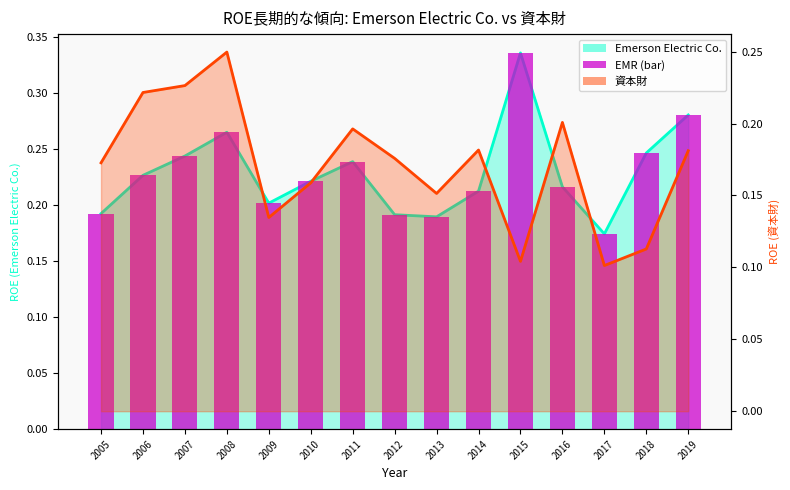

Reading right to left, what are all the values shown in this chart?

Emerson Electric Co.: 2019=0.3	2018=0.2	2017=0.2	2016=0.2	2015=0.3	2014=0.2	2013=0.2	2012=0.2	2011=0.2	2010=0.2	2009=0.2	2008=0.3	2007=0.2	2006=0.2	2005=0.2
資本財: 2019=0.2	2018=0.1	2017=0.1	2016=0.2	2015=0.1	2014=0.2	2013=0.2	2012=0.2	2011=0.2	2010=0.2	2009=0.1	2008=0.2	2007=0.2	2006=0.2	2005=0.2